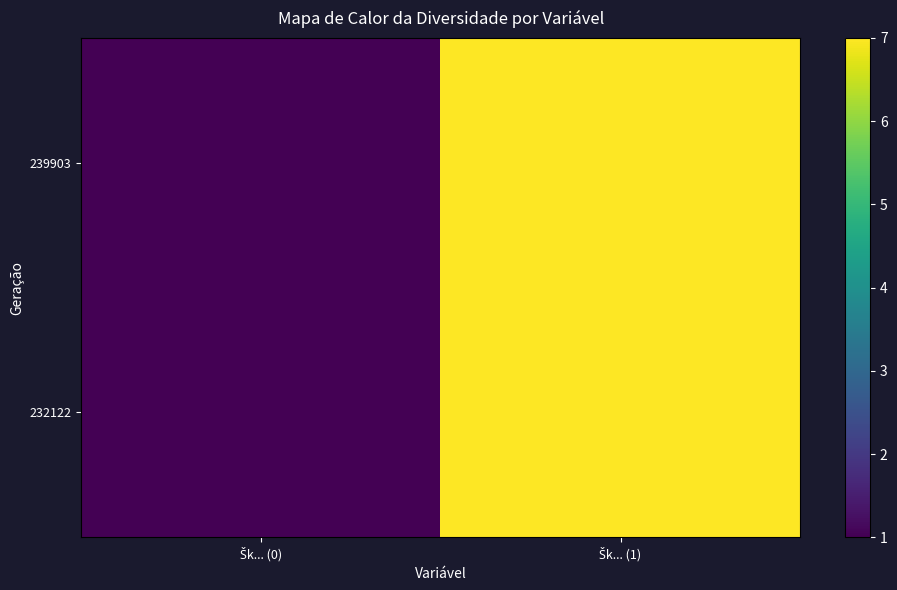

How many categories are shown in the chart?

2